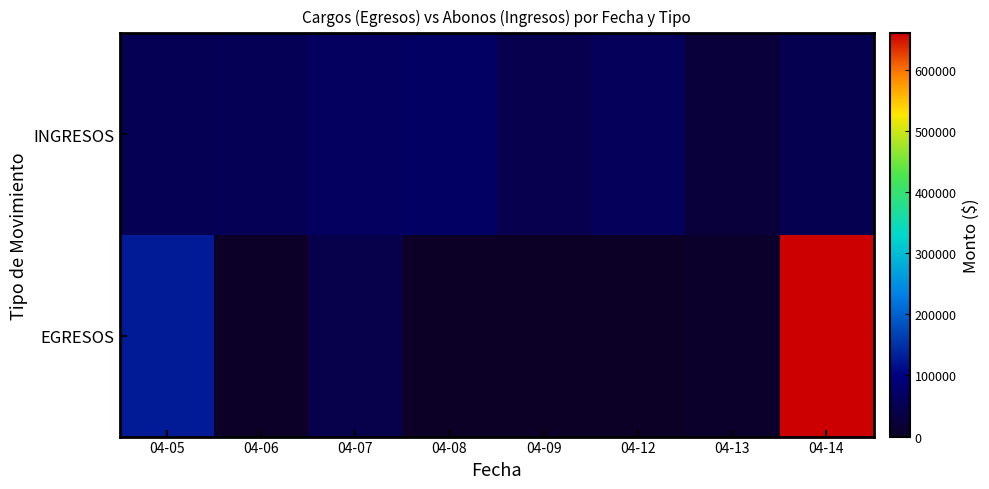

Which series has the largest total across all categories?

EGRESOS